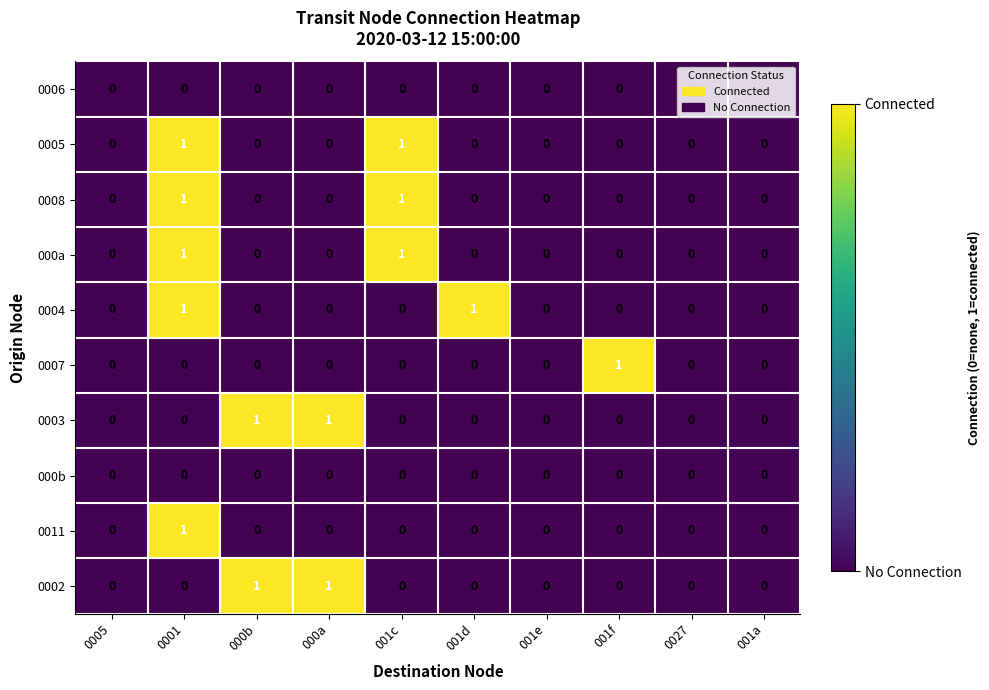

What is the total value across all series at 001c?

3